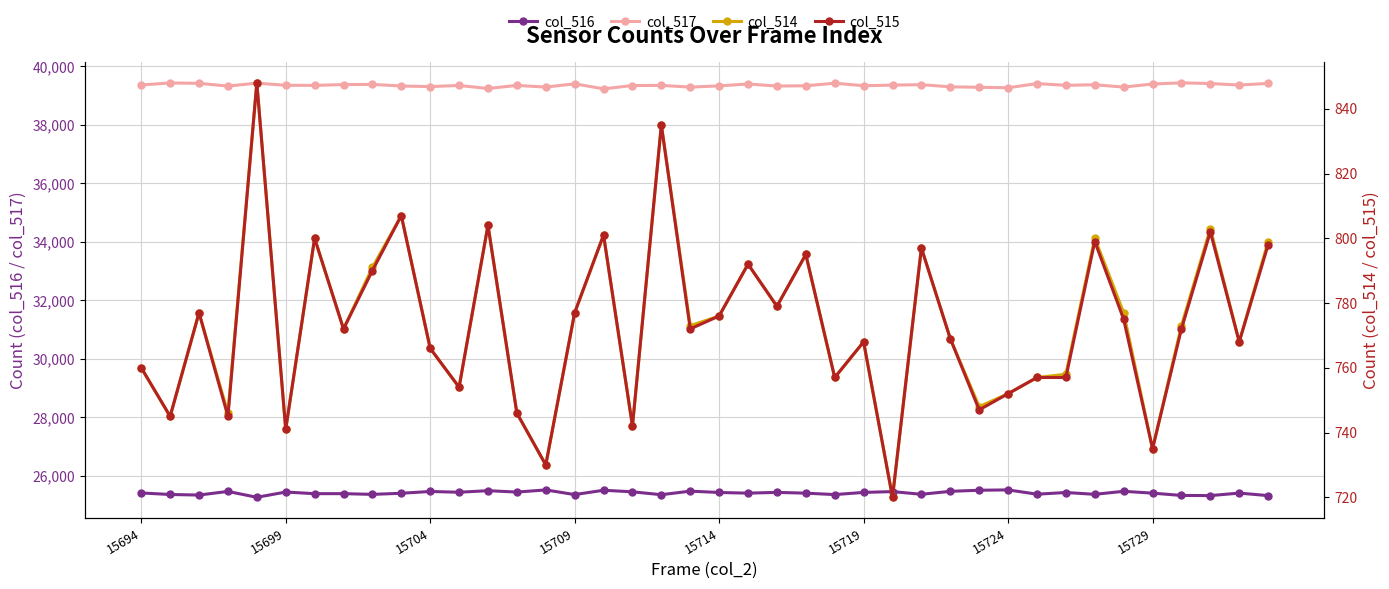

What are all the series names shown in the legend?

col_516, col_517, col_514, col_515